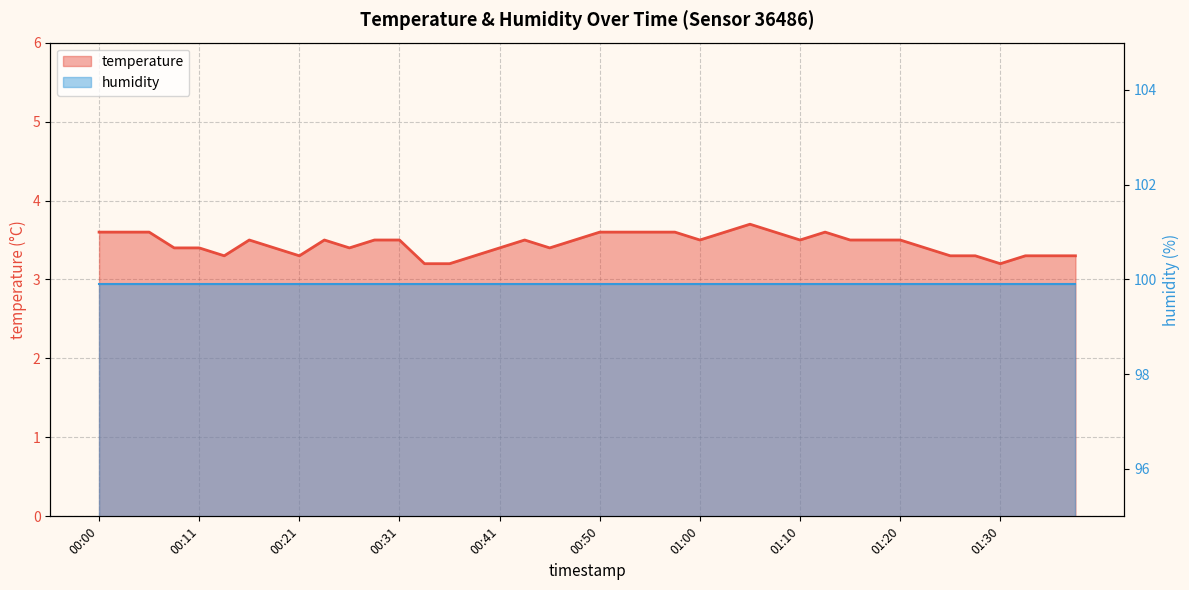

Where is the first local maximum?

00:16